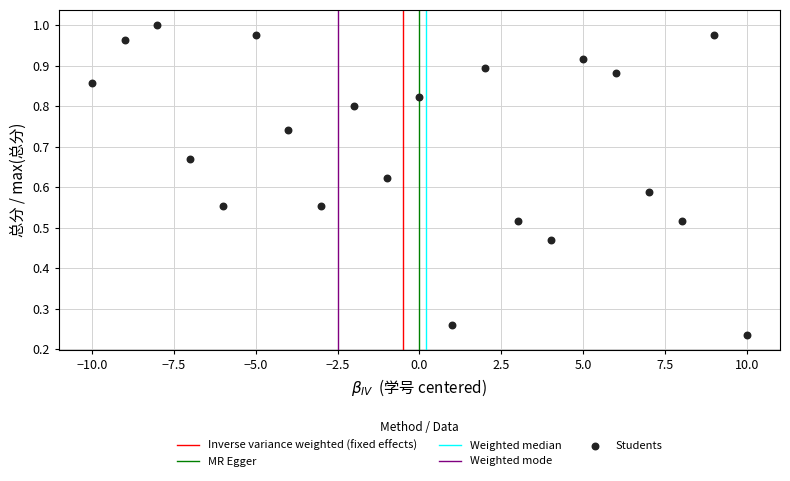

What is the range of X values (max minus min)?

20.0